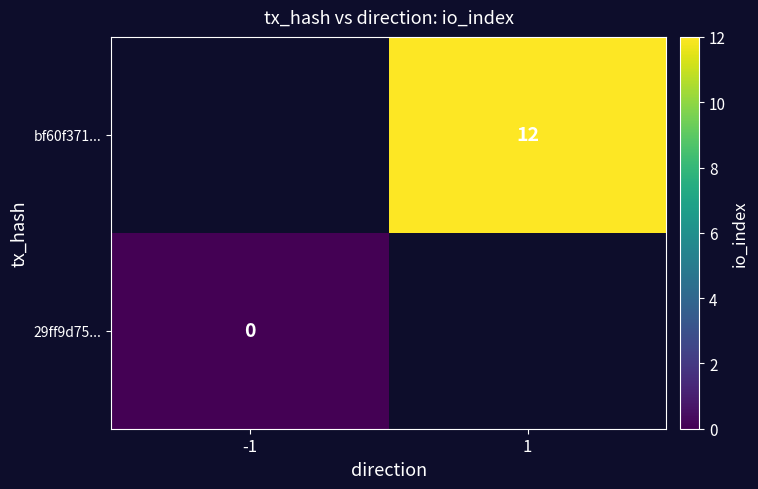

Which label corresponds to the largest value in the chart?

1